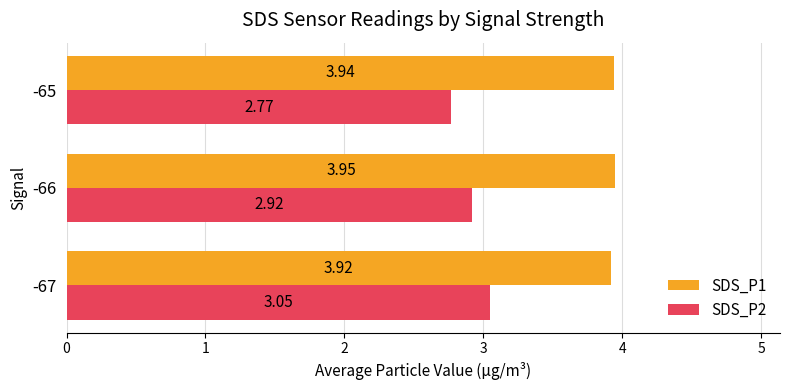

What is the sum of all SDS_P2 values?

8.7